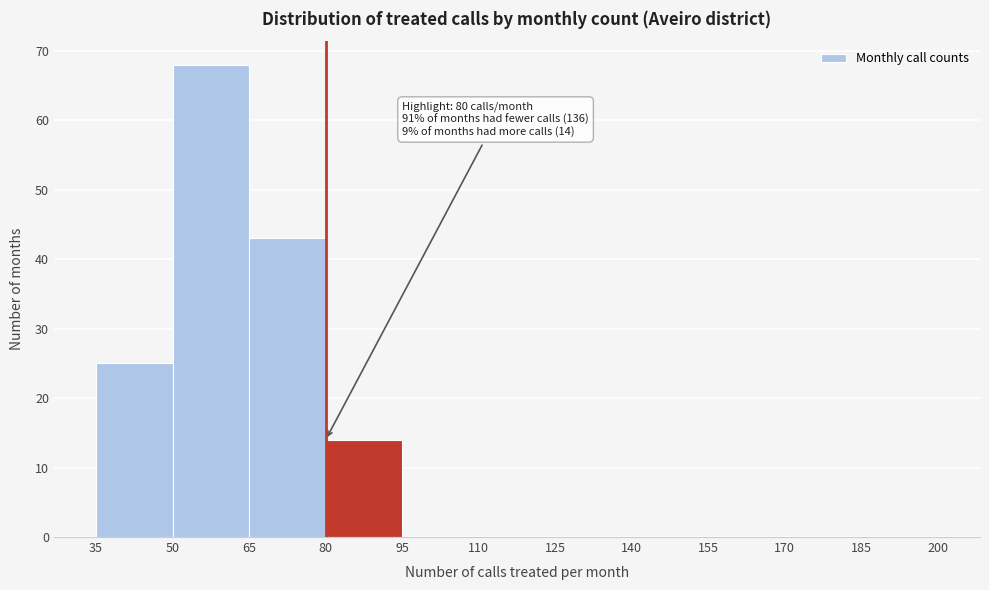

Over which range of the x-axis is the bar tallest?

50 to 65